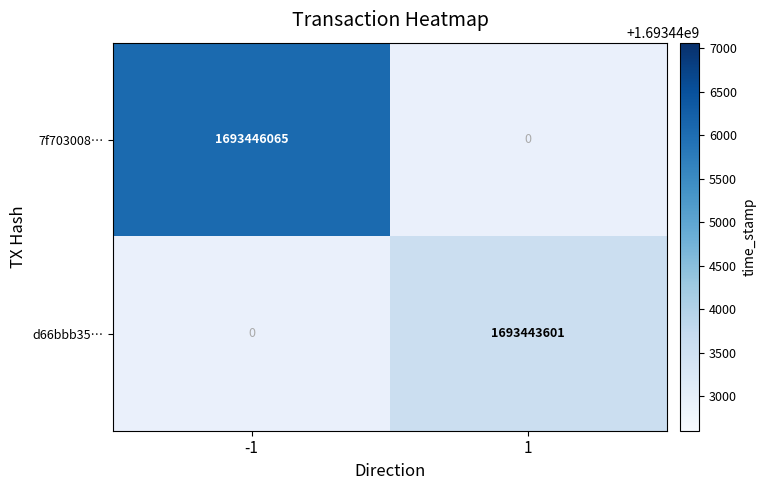

The value of d66bbb35… at 1 is 2226087101. True or false?

False